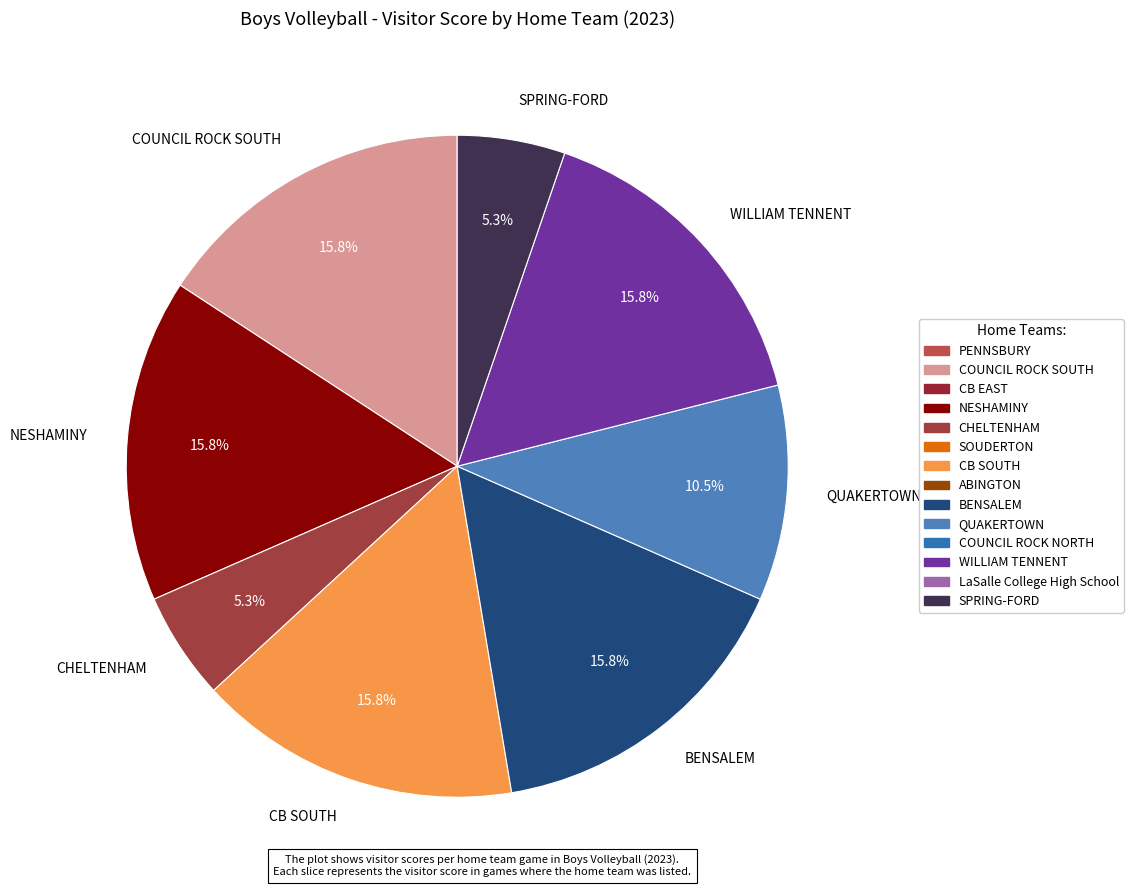

Approximately how many times larger is the value at SPRING-FORD compared to CHELTENHAM?

1.0